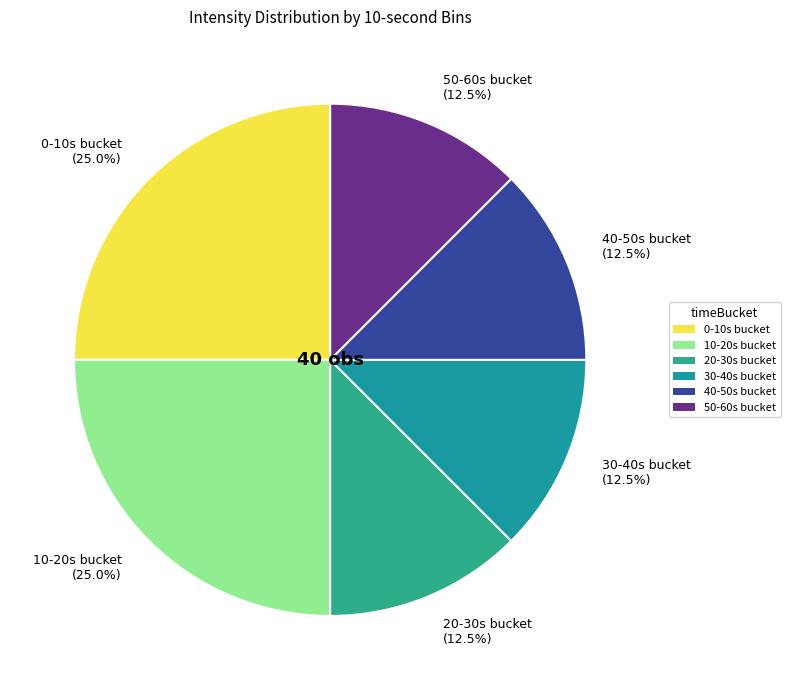

Is there any slice that represents more than half of the pie?

No